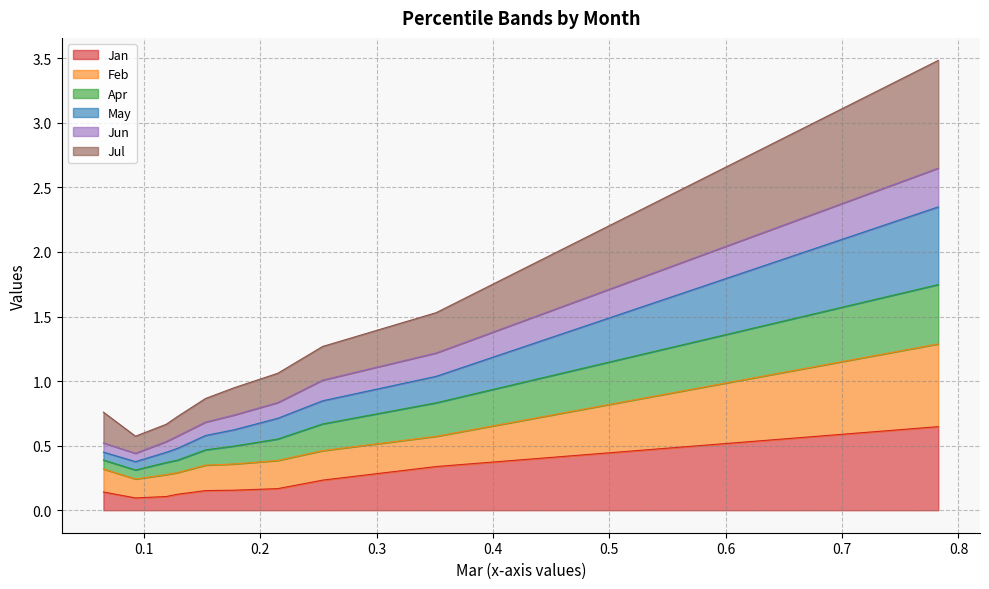

True or false: Apr has a value of 0.6 at pct35.

True